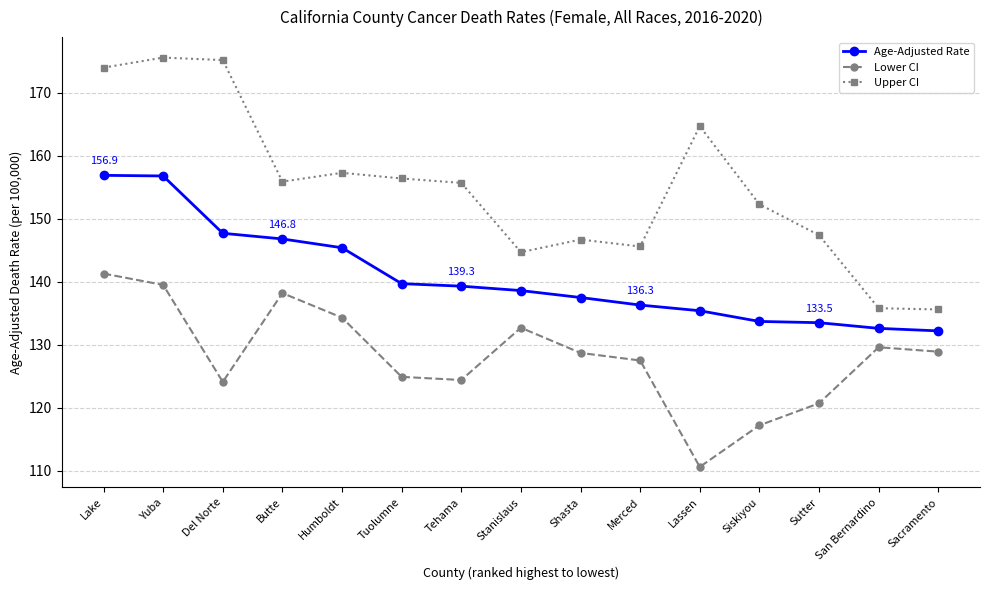

How many distinct data groups are displayed?

3